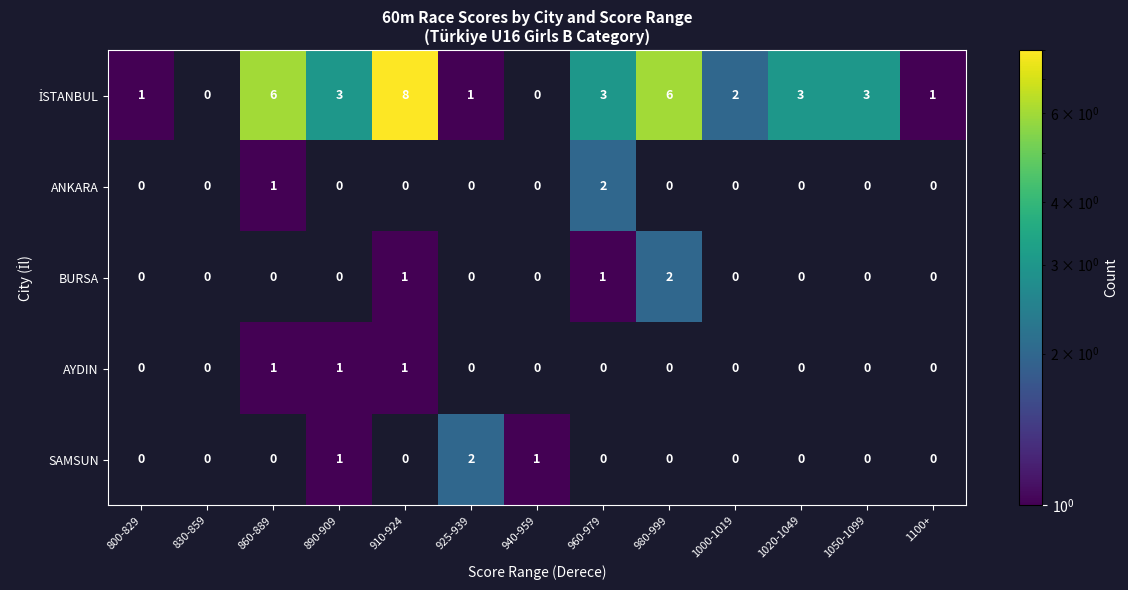

What is the sum of all ANKARA values?

3